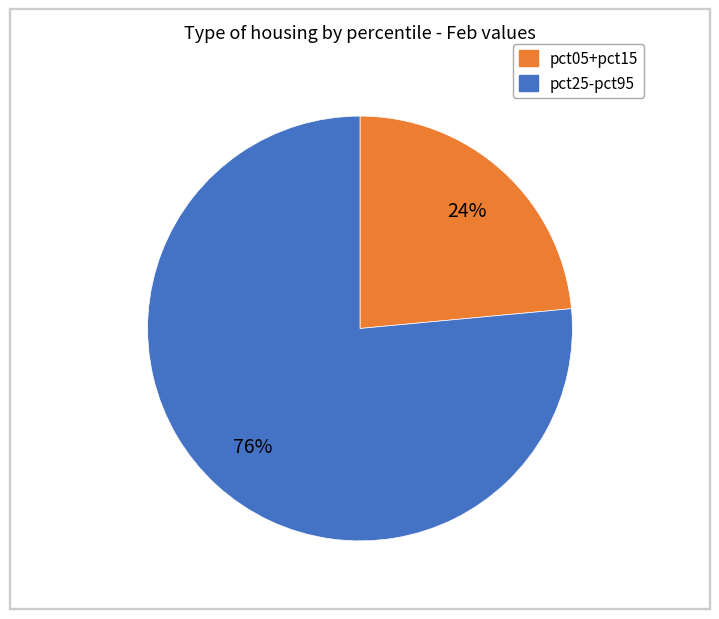

Is there any slice that represents more than half of the pie?

Yes